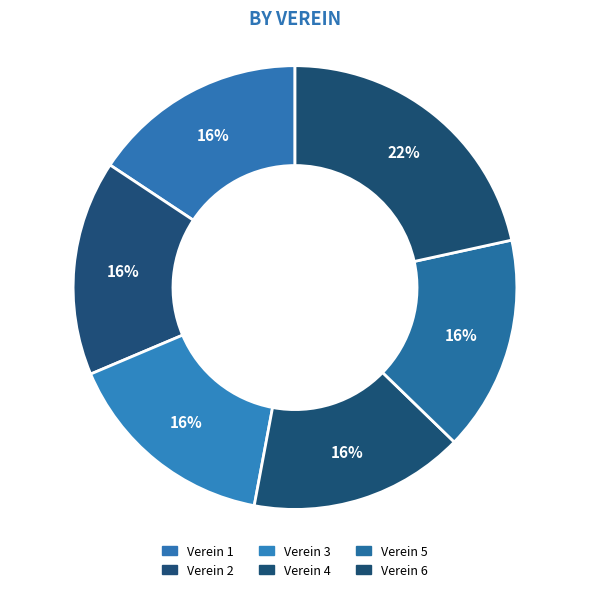

Approximately how many times larger is the value at Verein 1 compared to Verein 2?

1.0